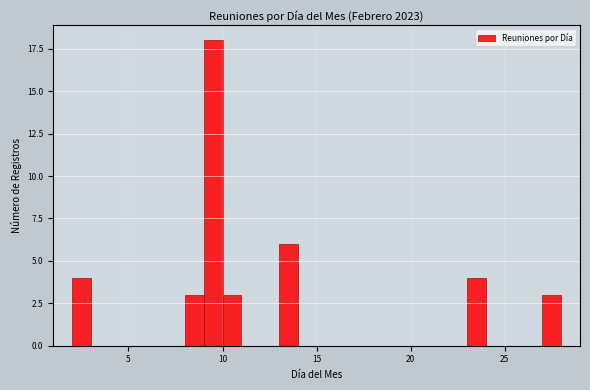

Around what value on the x-axis is the tallest bar? Give the approximate position of its centre, as read against the axis.

9.5